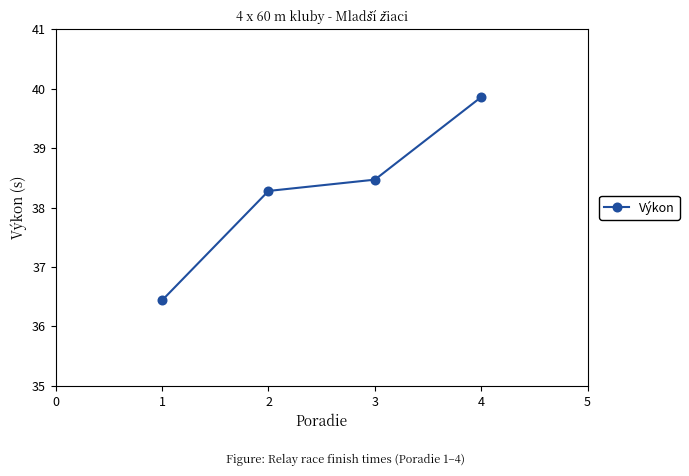

What is the value of the 1st point from the left?

36.4